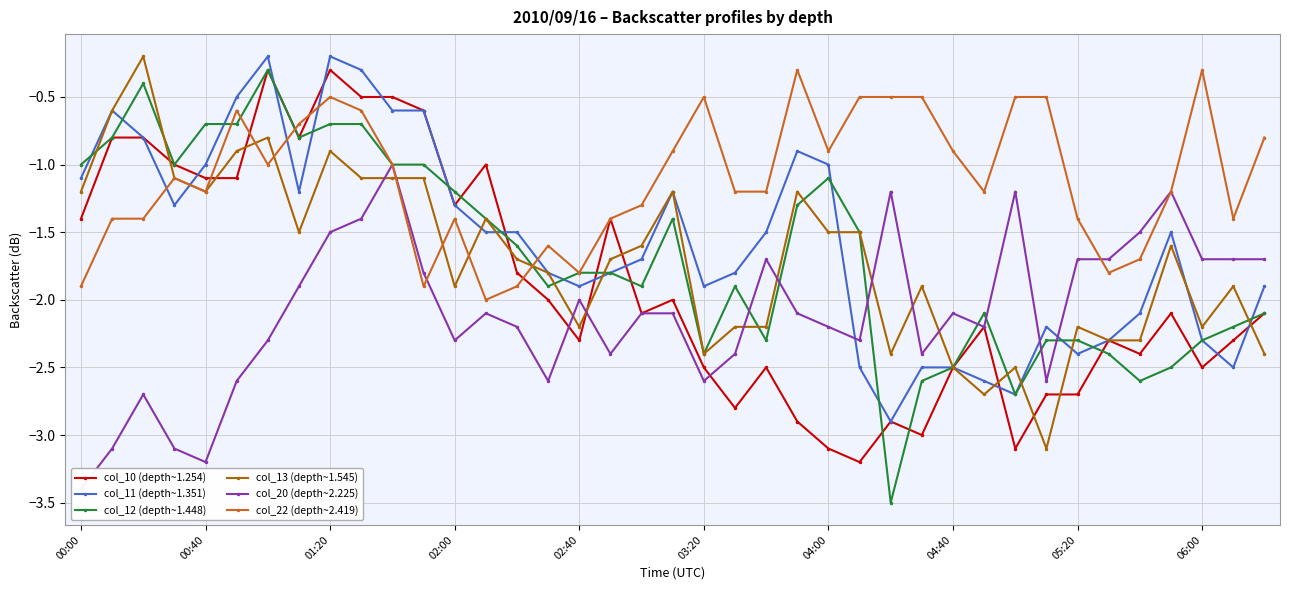

What is the difference between the second highest and minimum values in the col_10 (depth~1.254) series?

2.9